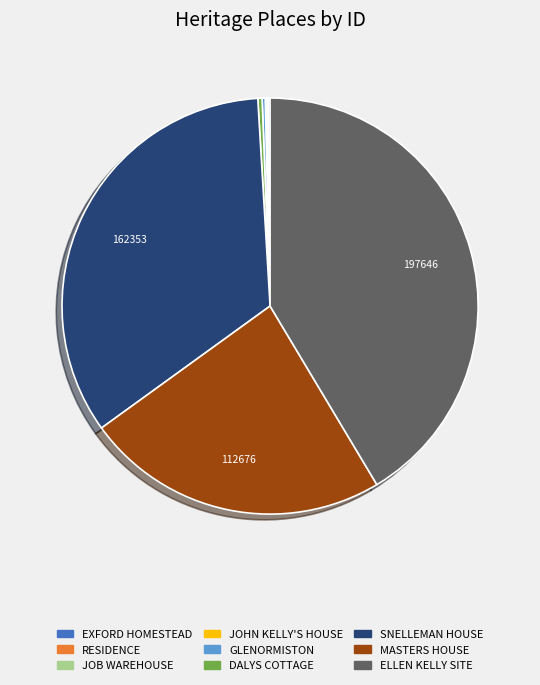

Does any single category account for the majority?

No